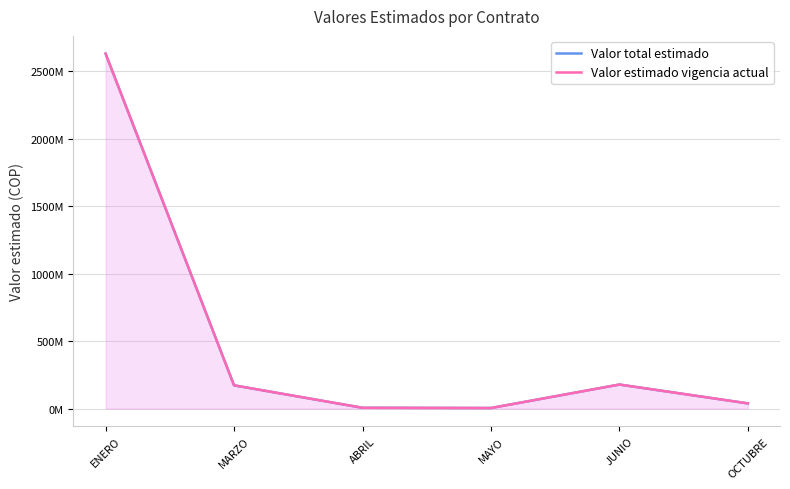

How many data points in Valor total estimado are above 172?

3